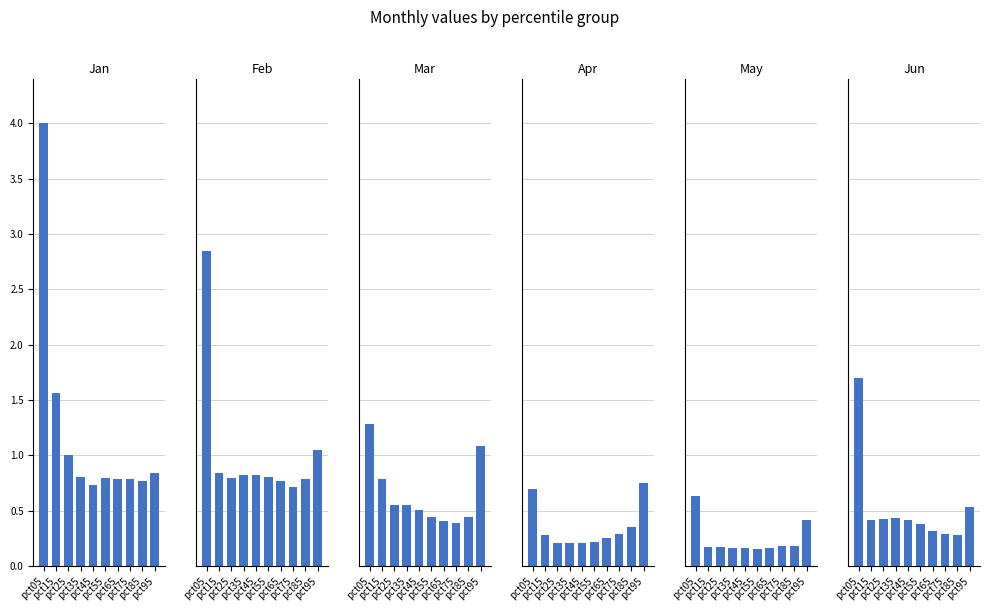

Reading left to right, extract all data points from this chart.

Jan: pct05=4.0	pct15=1.6	pct25=1.0	pct35=0.8	pct45=0.7	pct55=0.8	pct65=0.8	pct75=0.8	pct85=0.8	pct95=0.8
Feb: pct05=2.8	pct15=0.8	pct25=0.8	pct35=0.8	pct45=0.8	pct55=0.8	pct65=0.8	pct75=0.7	pct85=0.8	pct95=1.0
Mar: pct05=1.3	pct15=0.8	pct25=0.5	pct35=0.6	pct45=0.5	pct55=0.4	pct65=0.4	pct75=0.4	pct85=0.4	pct95=1.1
Apr: pct05=0.7	pct15=0.3	pct25=0.2	pct35=0.2	pct45=0.2	pct55=0.2	pct65=0.3	pct75=0.3	pct85=0.4	pct95=0.8
May: pct05=0.6	pct15=0.2	pct25=0.2	pct35=0.2	pct45=0.2	pct55=0.2	pct65=0.2	pct75=0.2	pct85=0.2	pct95=0.4
Jun: pct05=1.7	pct15=0.4	pct25=0.4	pct35=0.4	pct45=0.4	pct55=0.4	pct65=0.3	pct75=0.3	pct85=0.3	pct95=0.5